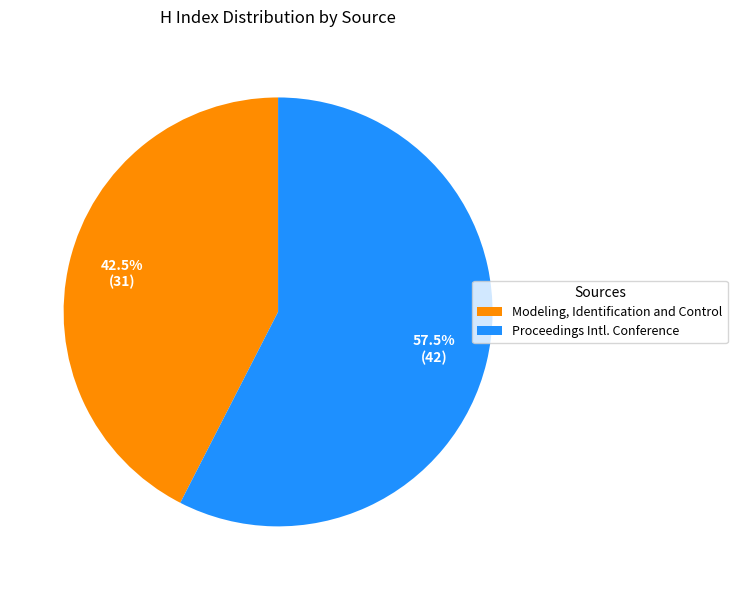

Is there any slice that represents more than half of the pie?

Yes